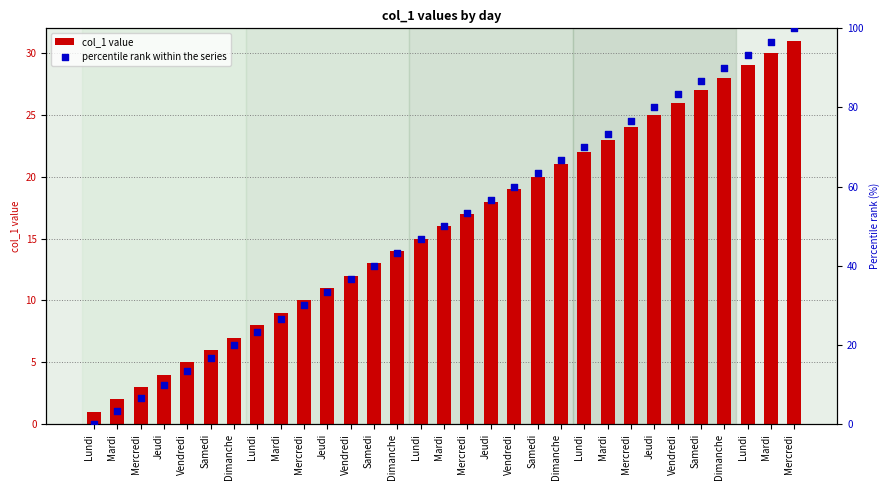

Which series has the widest spread of Y values?

percentile rank within the series